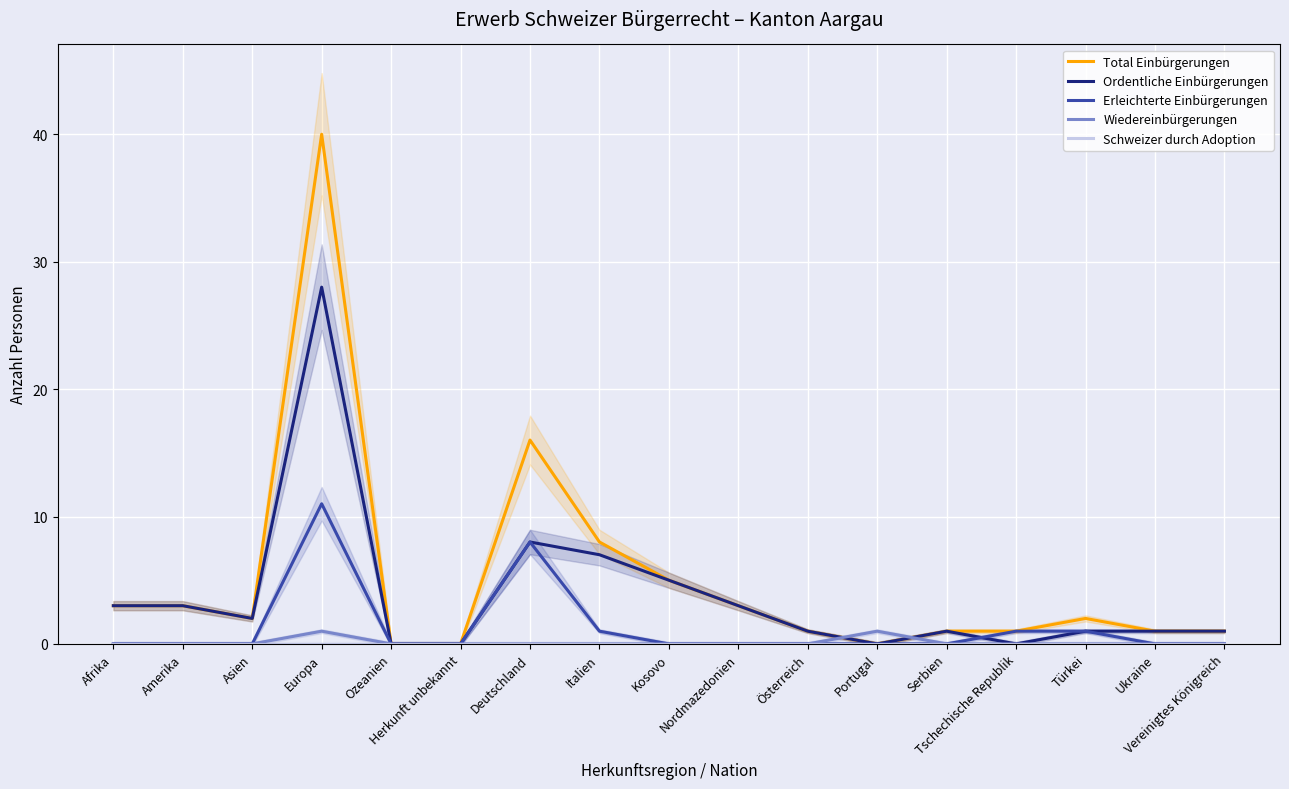

At Ukraine, list the series in order from smallest to largest.

Erleichterte Einbürgerungen, Wiedereinbürgerungen, Schweizer durch Adoption, Total Einbürgerungen, Ordentliche Einbürgerungen